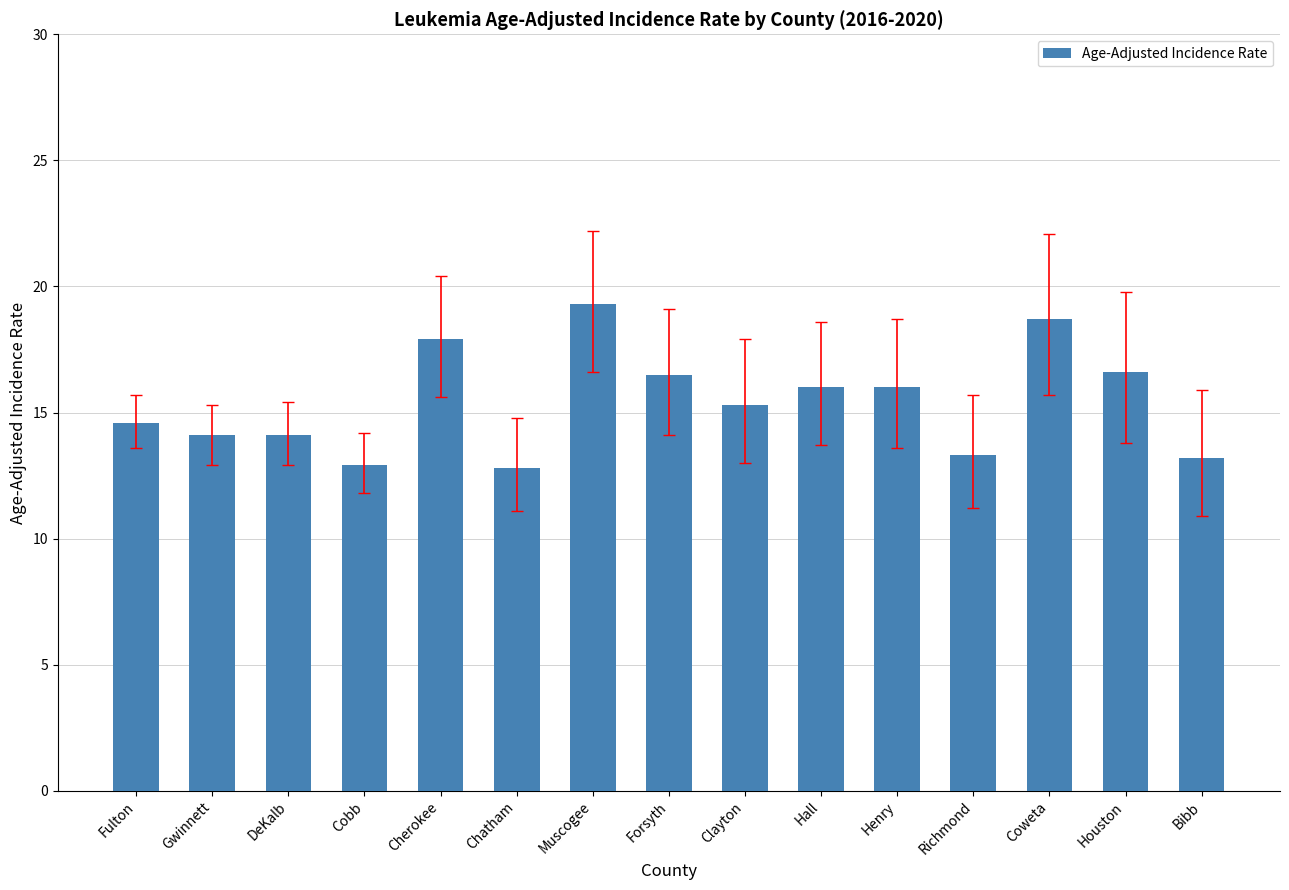

The value at Gwinnett is 14.1. True or false?

True